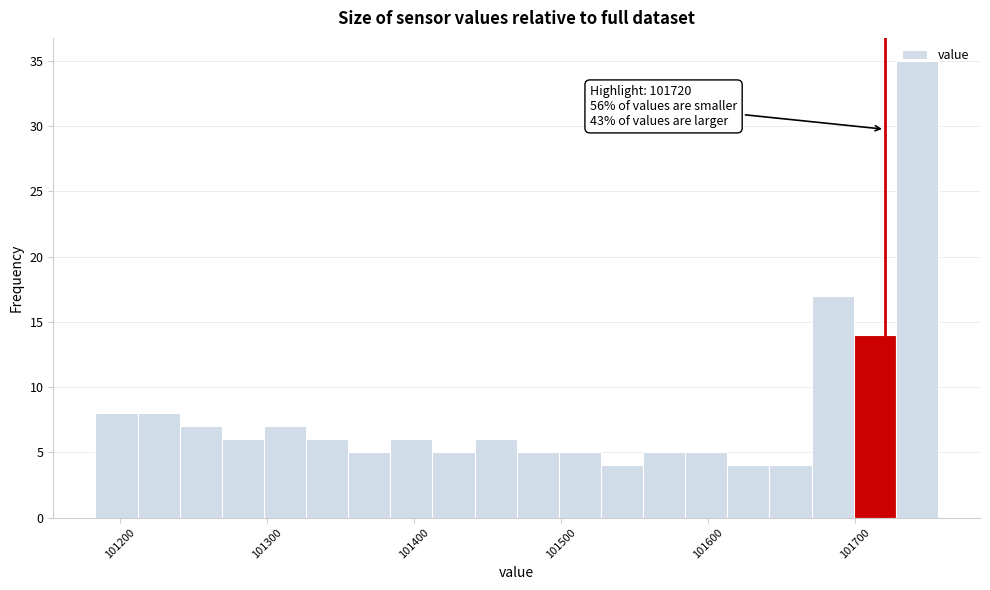

Around what value on the x-axis is the tallest bar? Give the approximate position of its centre, as read against the axis.

101740